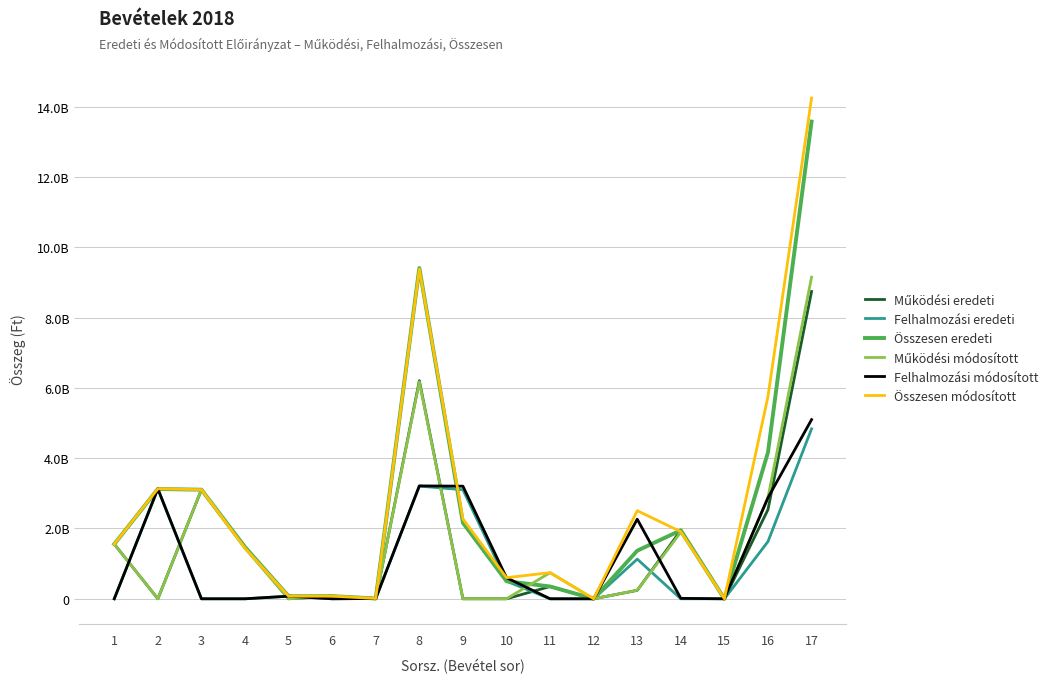

What is the maximum value shown in the chart?

14244646393